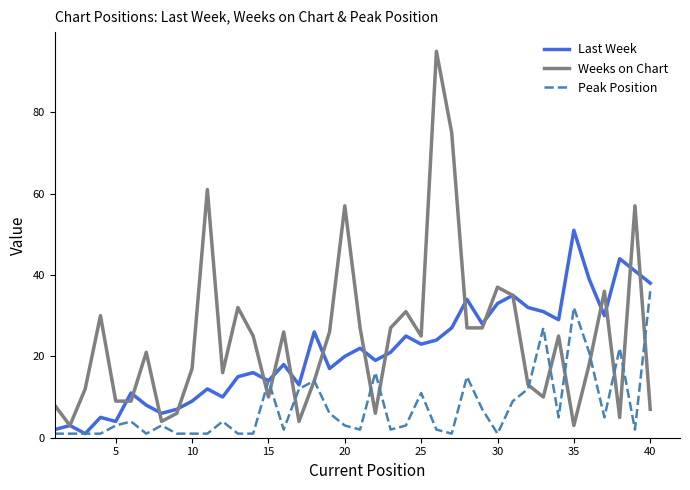

True or false: Weeks on Chart and Last Week cross at least once.

True